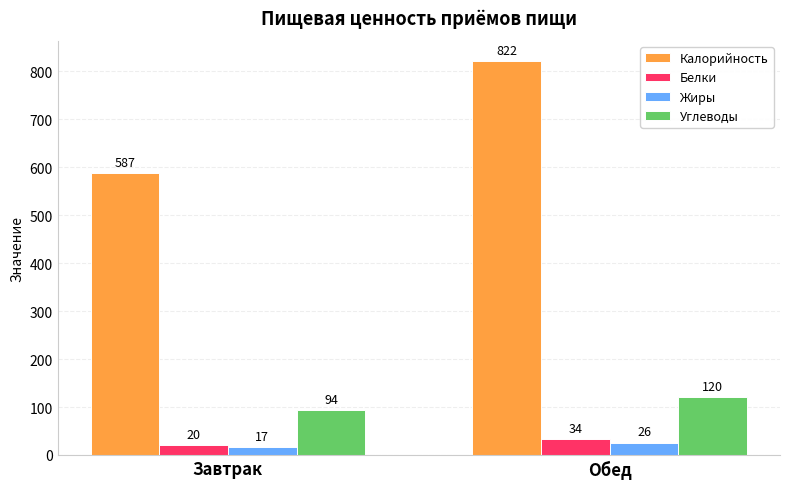

What is the label of the 1st bar from the right?

Обед